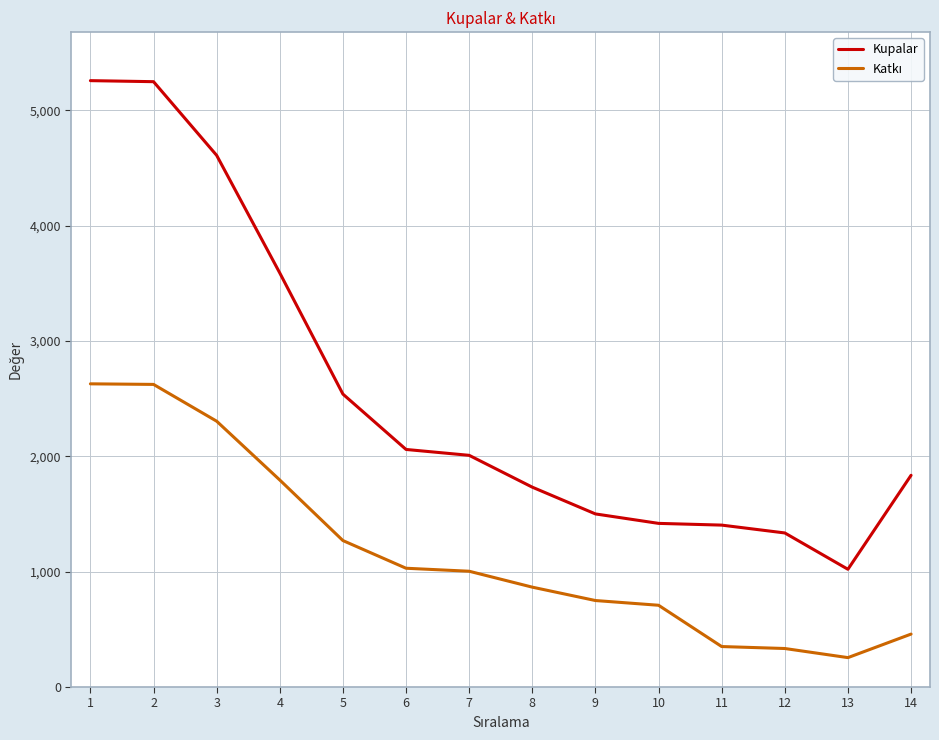

What is the minimum value for Kupalar?

1021